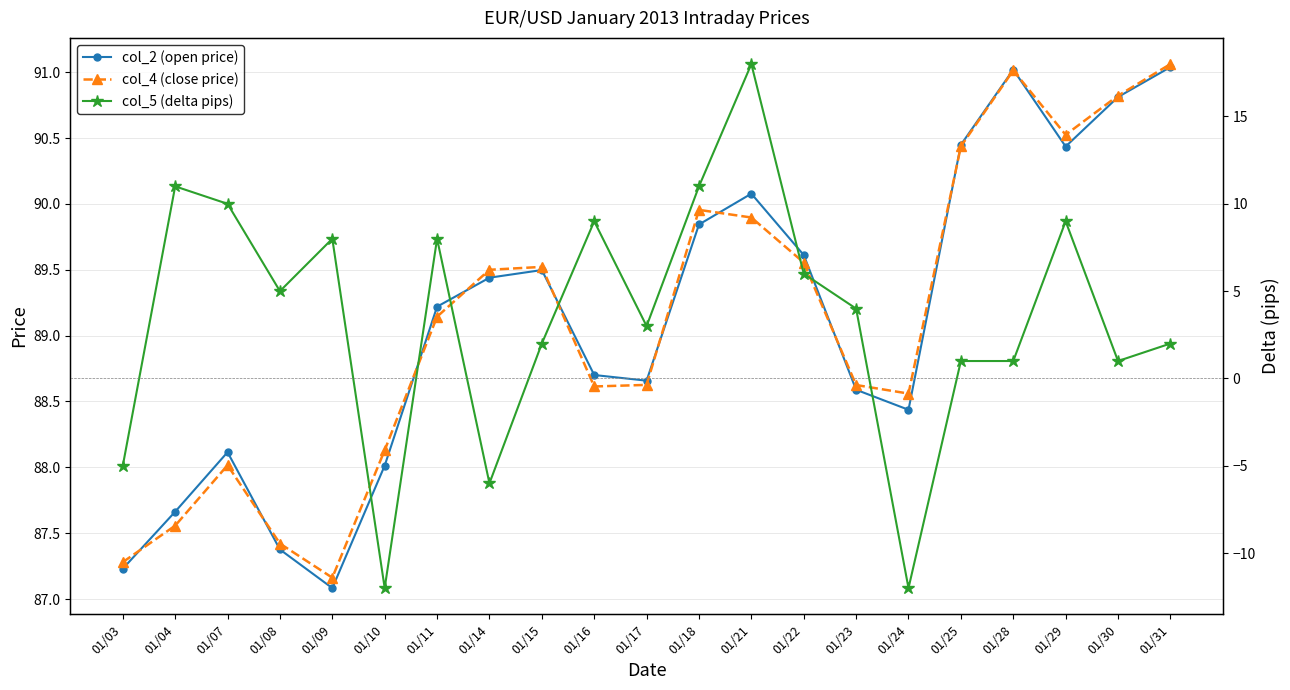

Where do col_4 (close price) and col_2 (open price) first cross each other?

01/03 and 01/04